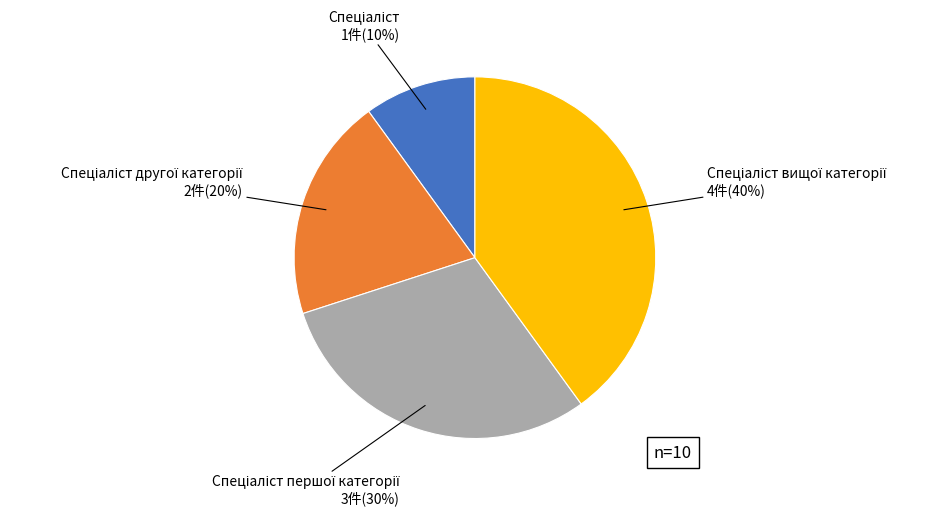

How many segments does this pie chart have?

4